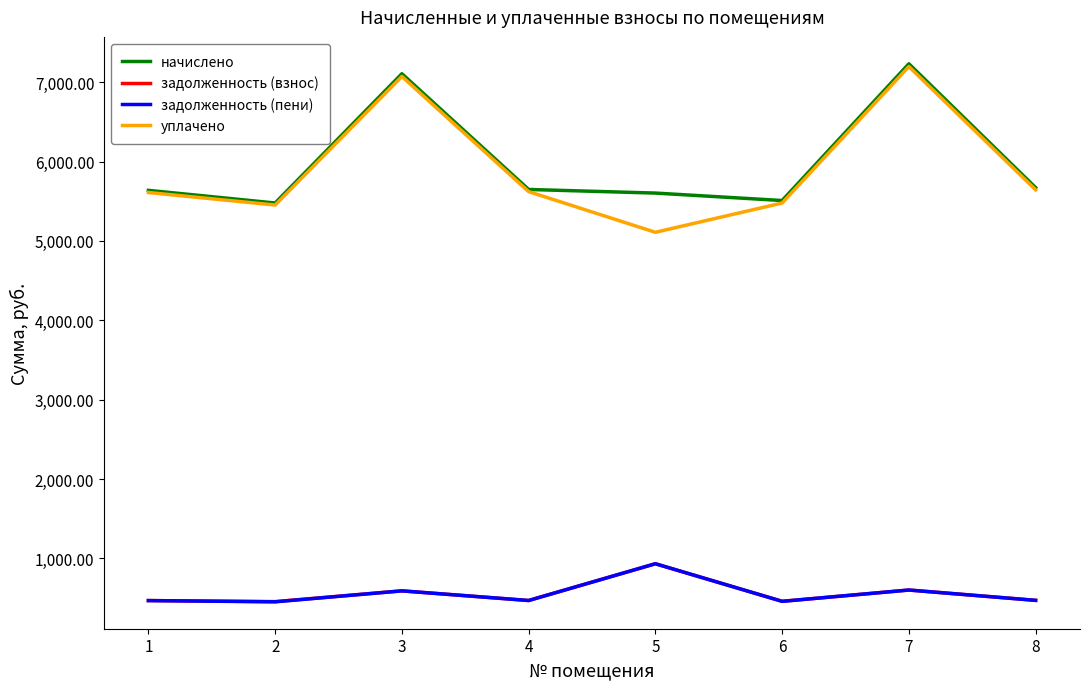

What is the difference between the начислено values at 8 and 3?

1435.0